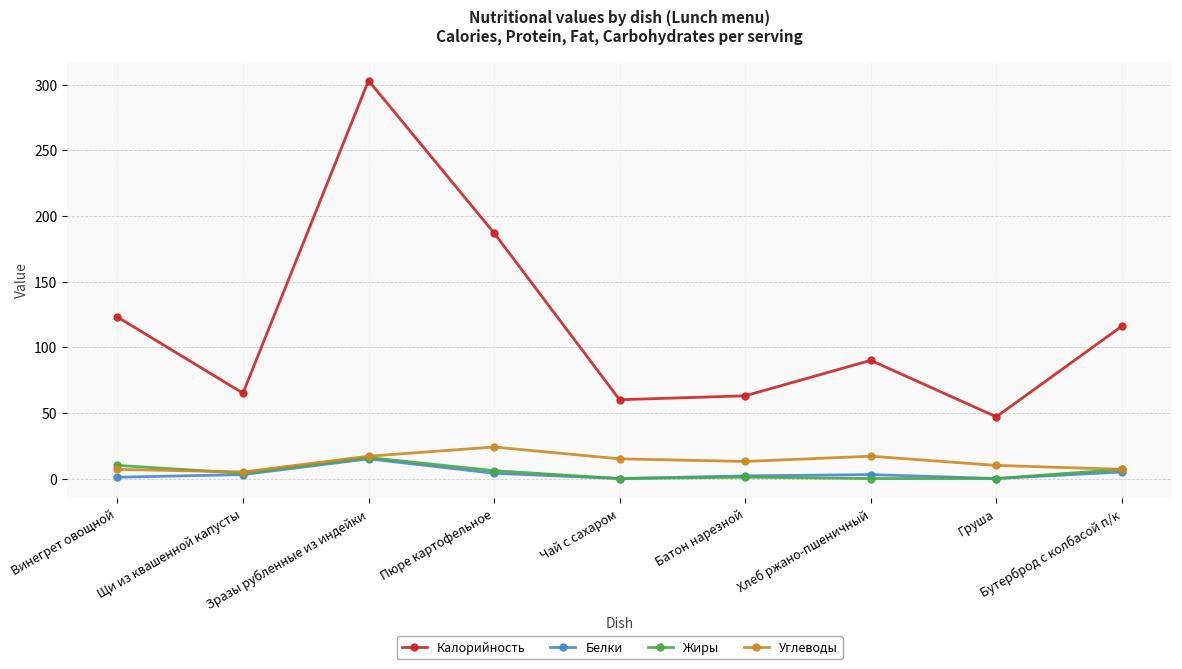

At which category does Белки reach its first local peak?

Зразы рубленные из индейки